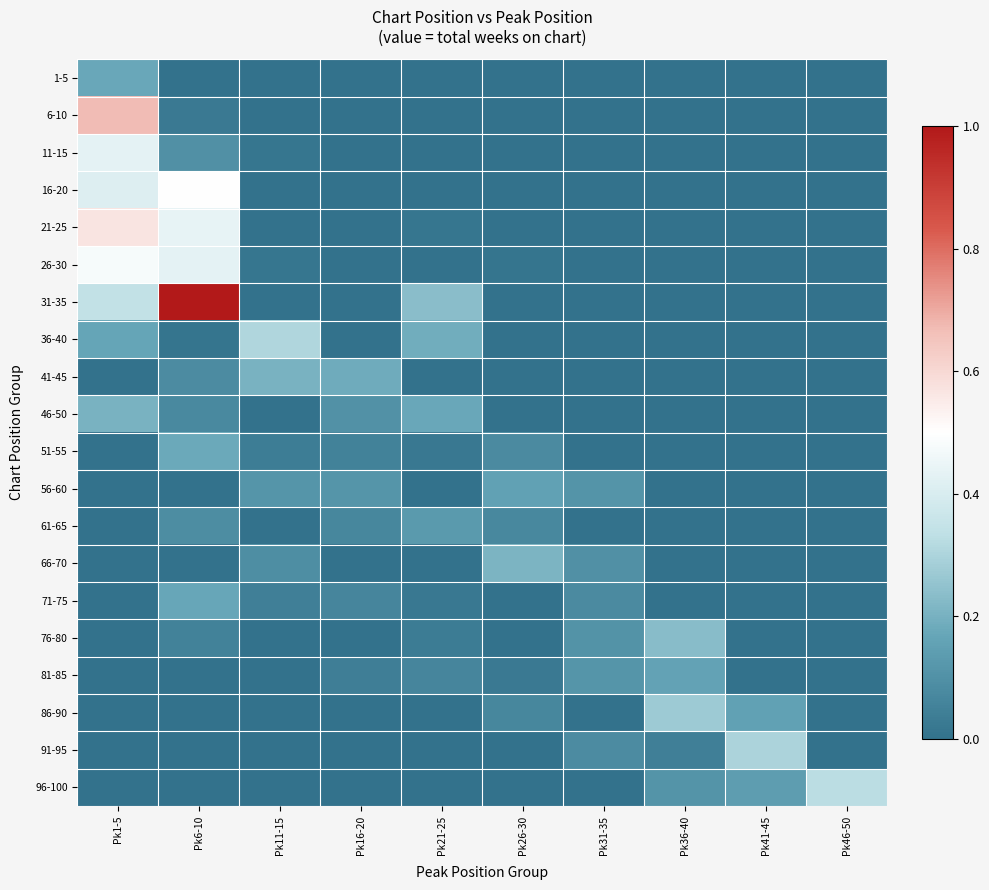

What is the total value across all series at Pk1-5?

3.4